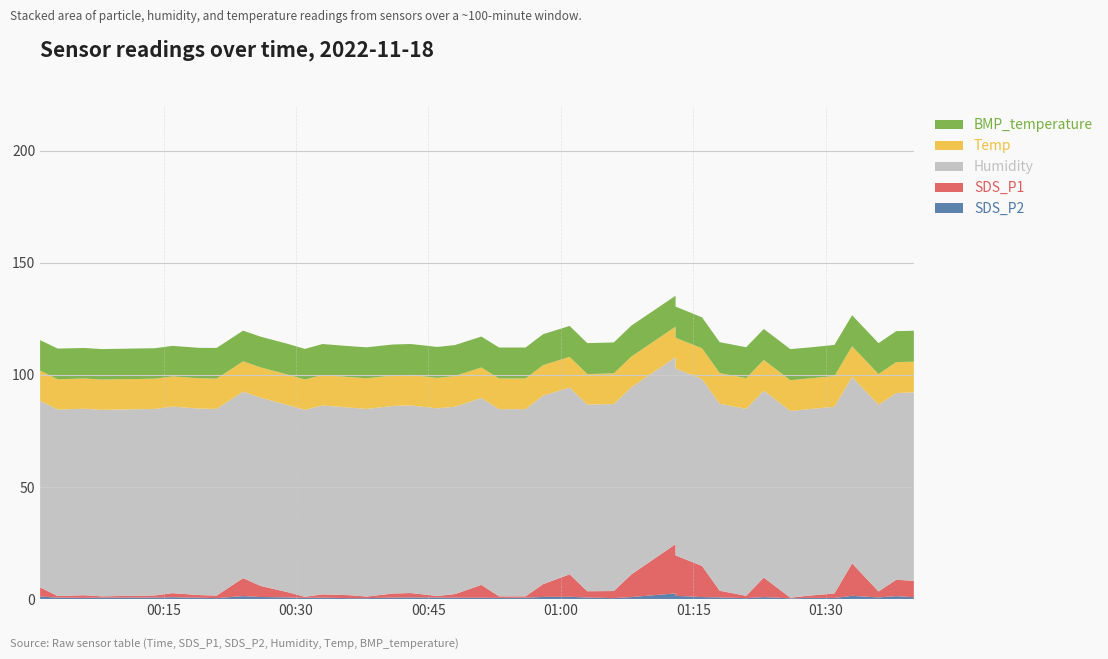

Reading left to right, extract all data points from this chart.

SDS_P2: 0=1.1	1=0.6	2=0.5	3=0.6	4=0.7	5=0.8	6=0.6	7=0.4	8=1.3	9=0.9	10=0.7	11=0.5	12=0.6	13=0.4	14=0.4	15=0.6	16=0.7	17=0.7	18=0.6	19=0.6	20=0.5	21=0.6	22=0.9	23=1.0	24=0.7	25=0.4	26=0.9	27=2.5	28=1.4	29=0.9	30=0.7	31=0.4	32=0.9	33=0.3	34=0.5	35=0.5	36=1.4	37=0.7	38=1.3	39=0.8
SDS_P1: 0=4.1	1=0.7	2=1.2	3=0.6	4=0.9	5=1.8	6=1.2	7=1.1	8=8.0	9=4.9	10=2.4	11=0.5	12=1.4	13=1.3	14=0.7	15=1.8	16=2.0	17=0.7	18=1.6	19=5.7	20=0.7	21=0.6	22=5.7	23=10.0	24=2.8	25=3.2	26=10.1	27=22.0	28=18.0	29=13.9	30=3.0	31=1.1	32=8.7	33=0.3	34=1.0	35=2.0	36=14.5	37=2.7	38=7.3	39=7.3
Humidity: 0=83.2	1=83.2	2=83.2	3=83.2	4=83.2	5=83.2	6=83.2	7=83.3	8=83.2	9=84.0	10=83.5	11=83.4	12=84.3	13=83.7	14=83.7	15=83.7	16=83.7	17=83.7	18=83.6	19=83.4	20=83.5	21=83.5	22=84.1	23=83.3	24=83.3	25=83.4	26=83.5	27=83.4	28=83.4	29=83.4	30=83.4	31=83.4	32=83.4	33=83.3	34=83.2	35=83.3	36=83.2	37=83.3	38=83.3	39=84.1
Temp: 0=13.5	1=13.5	2=13.5	3=13.5	4=13.5	5=13.5	6=13.5	7=13.5	8=13.5	9=13.5	10=13.6	11=13.5	12=13.6	13=13.6	14=13.7	15=13.6	16=13.6	17=13.6	18=13.7	19=13.6	20=13.7	21=13.7	22=13.6	23=13.7	24=13.6	25=13.7	26=13.7	27=13.6	28=13.7	29=13.7	30=13.7	31=13.7	32=13.7	33=13.7	34=13.7	35=13.7	36=13.7	37=13.7	38=13.8	39=13.7
BMP_temperature: 0=13.6	1=13.7	2=13.6	3=13.6	4=13.6	5=13.6	6=13.6	7=13.7	8=13.7	9=13.7	10=13.7	11=13.7	12=13.8	13=13.8	14=13.8	15=13.8	16=13.8	17=13.8	18=13.8	19=13.8	20=13.8	21=13.8	22=13.8	23=13.8	24=13.8	25=13.8	26=13.8	27=13.8	28=13.9	29=13.8	30=13.8	31=13.8	32=13.8	33=13.9	34=13.8	35=13.9	36=13.8	37=13.8	38=13.8	39=13.8